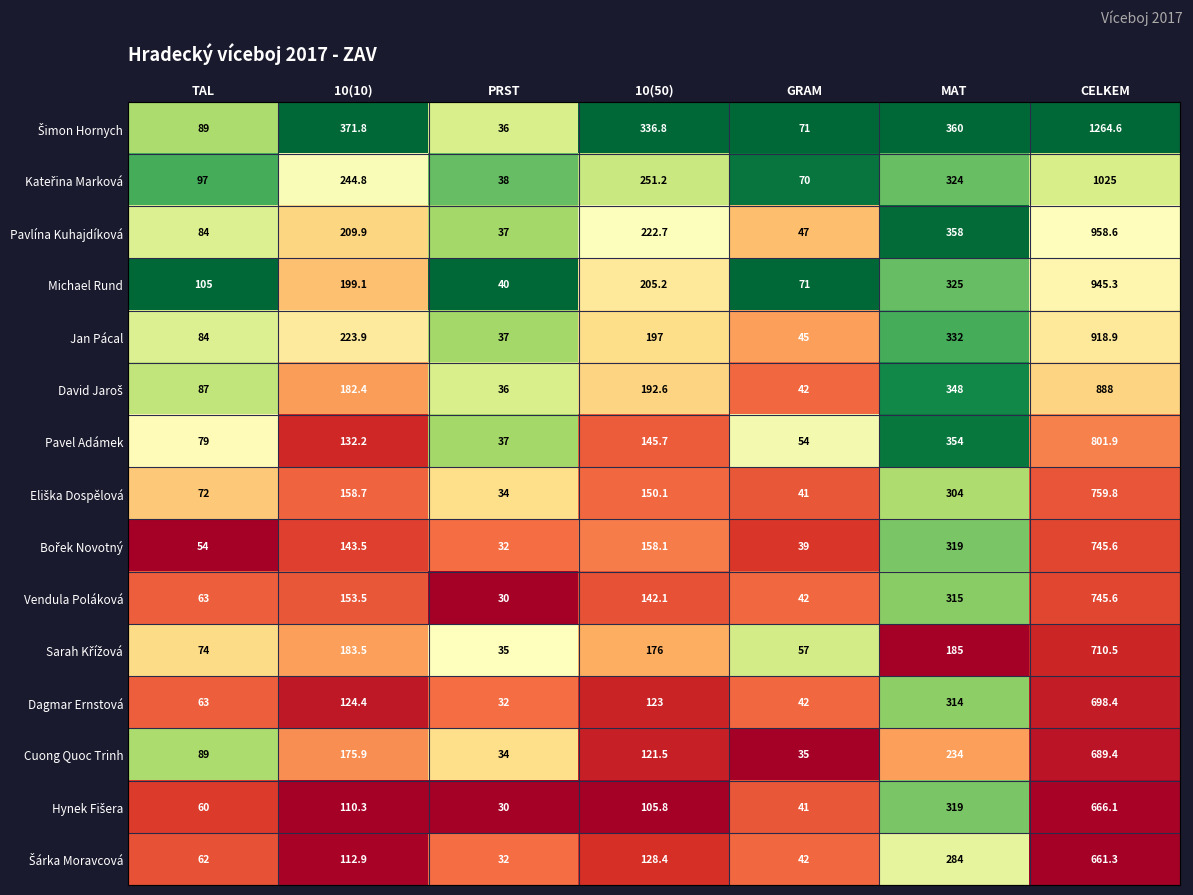

What is the total value across all series at GRAM?

739.0